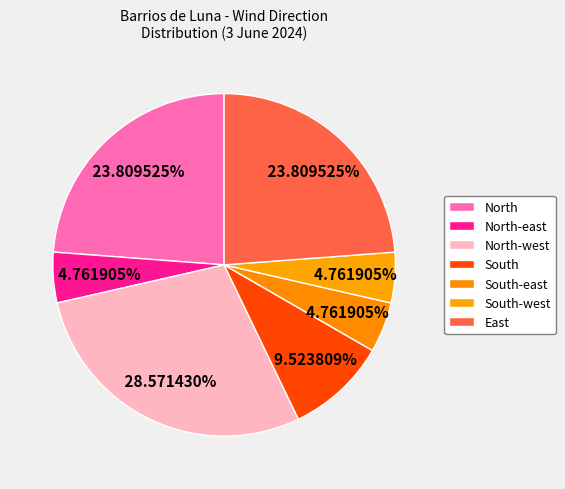

How many slices are in this pie chart?

7